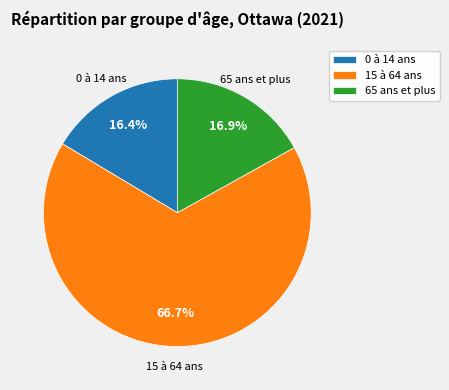

To the nearest percent, what is the difference between the largest and smallest slice percentages?

50%